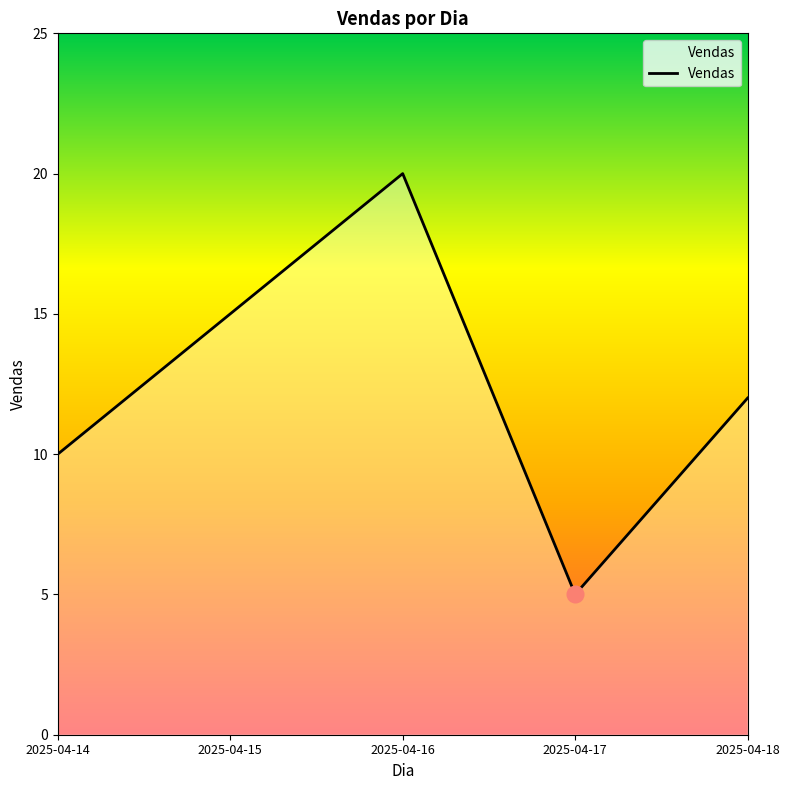

Where is the first local maximum?

2025-04-16